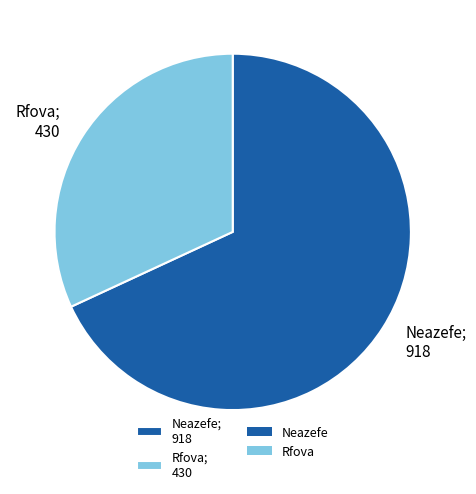

True or false: Rfova; 430 accounts for 32% of the total.

True